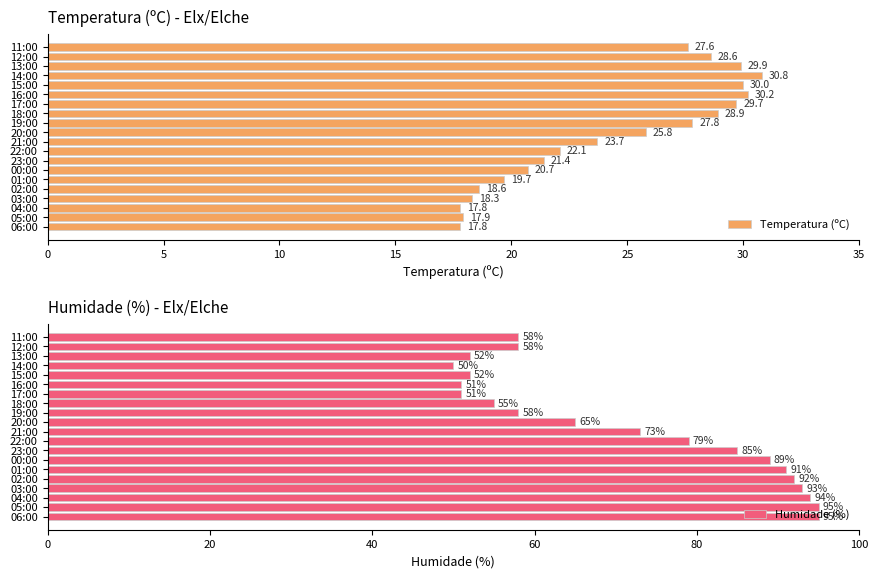

What is the difference between the second highest and second lowest values in the Temperatura (ºC) series?

12.4